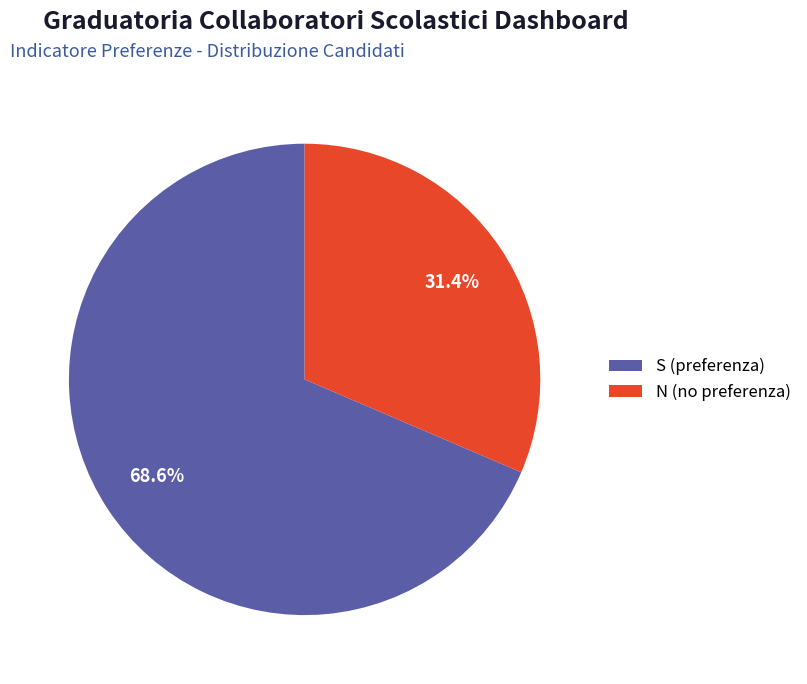

Count the number of slices in the pie.

2